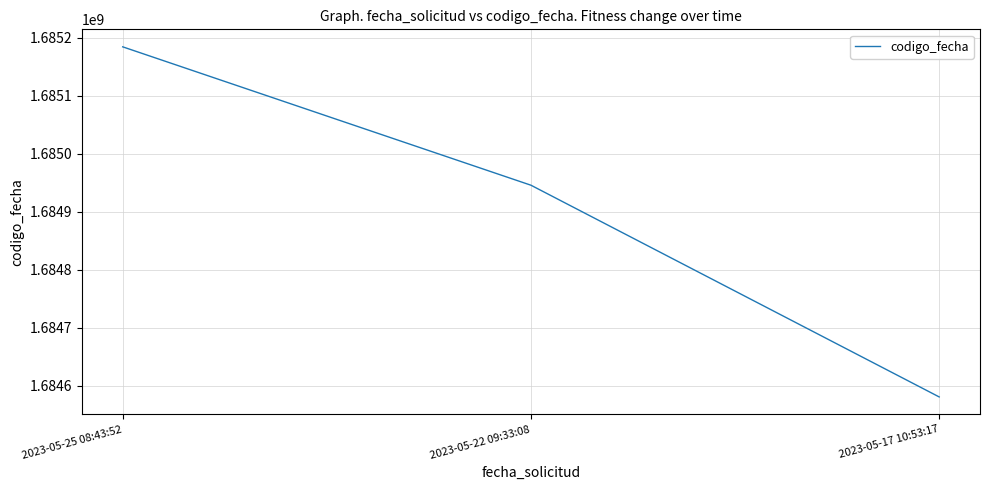

The value at 2023-05-25 08:43:52 is 1685183936. True or false?

True